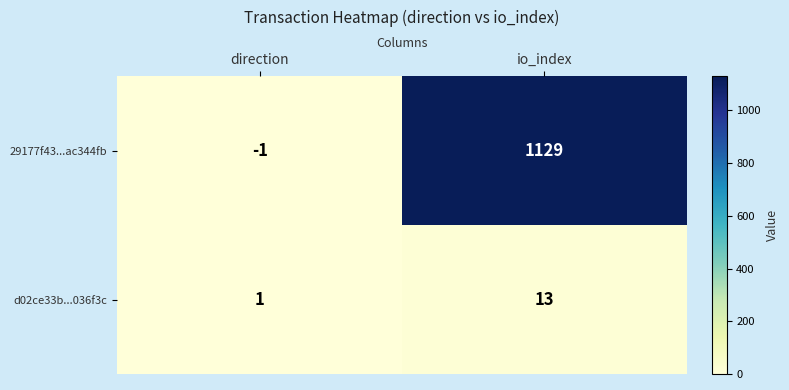

What is the difference between the maximum and minimum values in the d02ce33b...036f3c series?

12